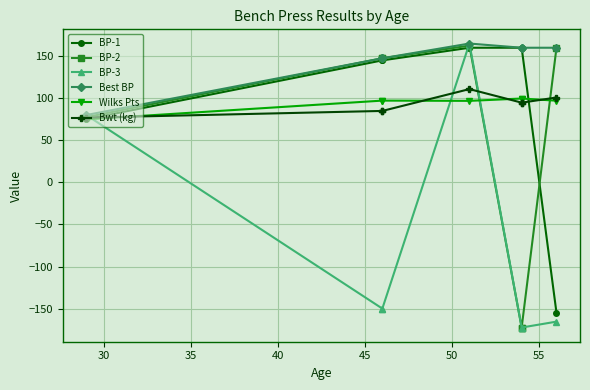

What are all the series names shown in the legend?

BP-1, BP-2, BP-3, Best BP, Wilks Pts, Bwt (kg)